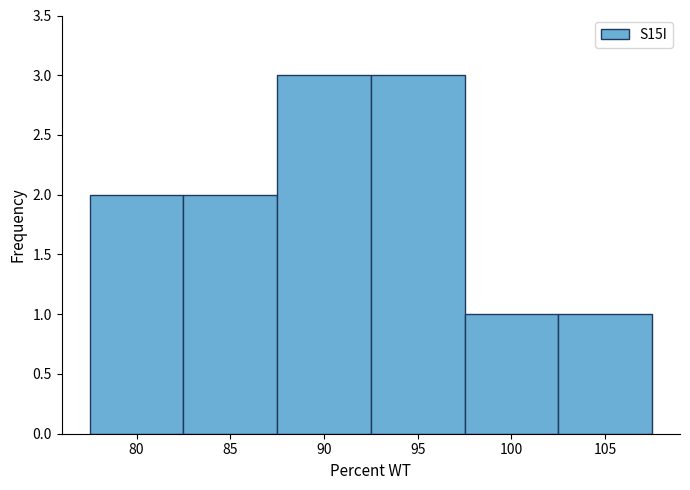

What is the height of the bar covering 102.5 to 107.5 on the x-axis? The values are not printed on the chart, so give them approximately, as read against the axis.

1